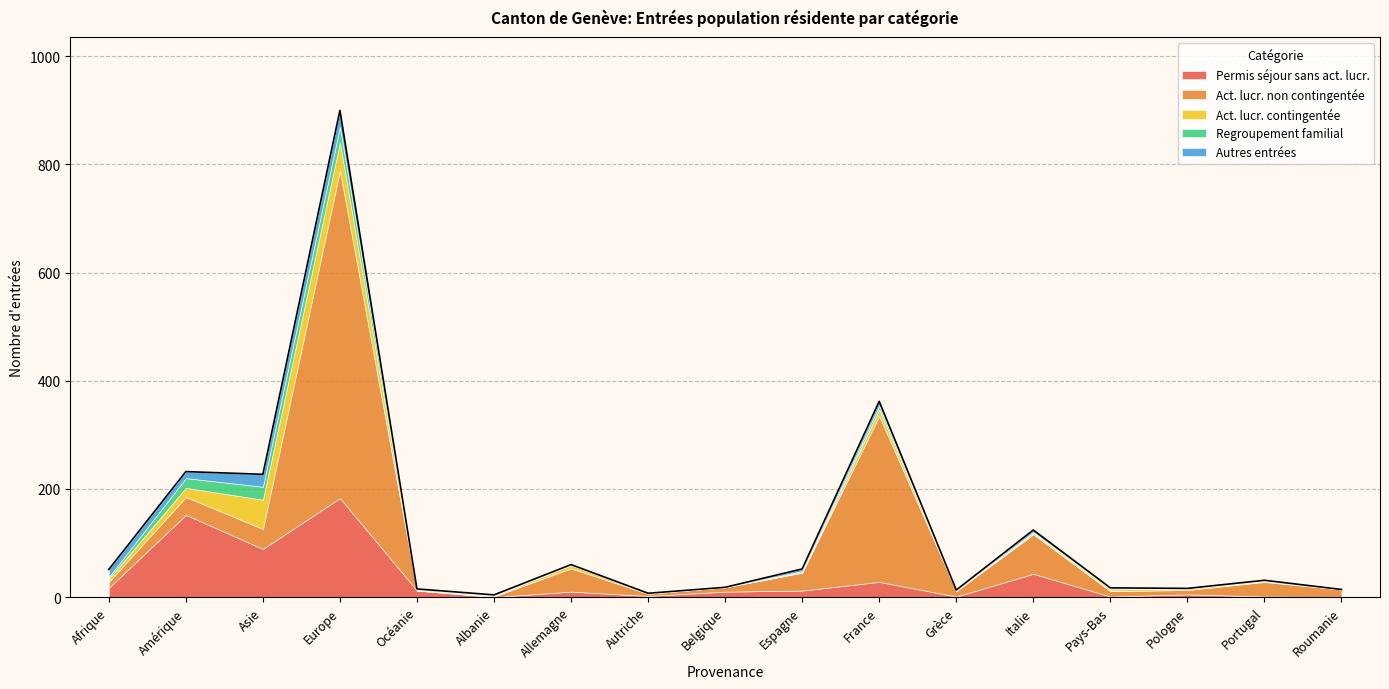

Does the chart have visible grid lines?

Yes